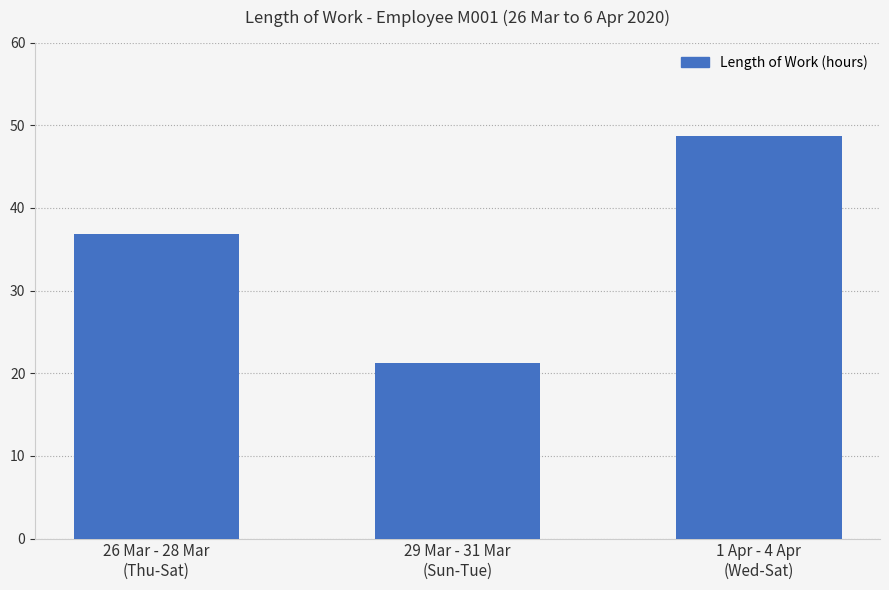

Is it true that the value at 1 Apr - 4 Apr
(Wed-Sat) is 81.8?

False